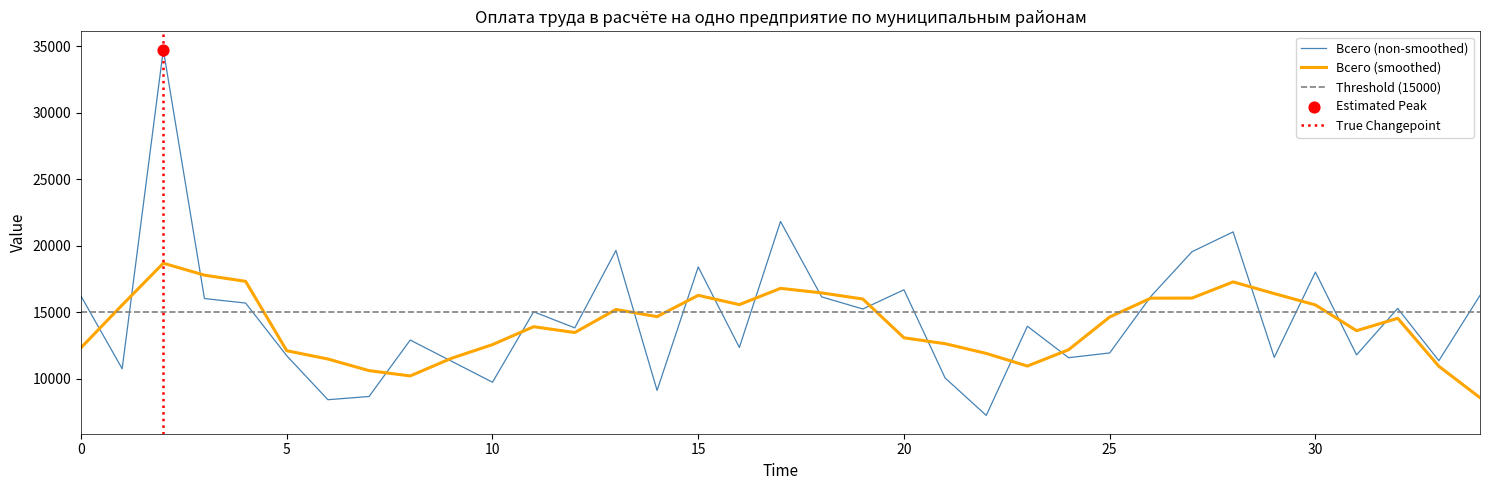

What is the highest value of the Всего (non-smoothed) series?

34738.6